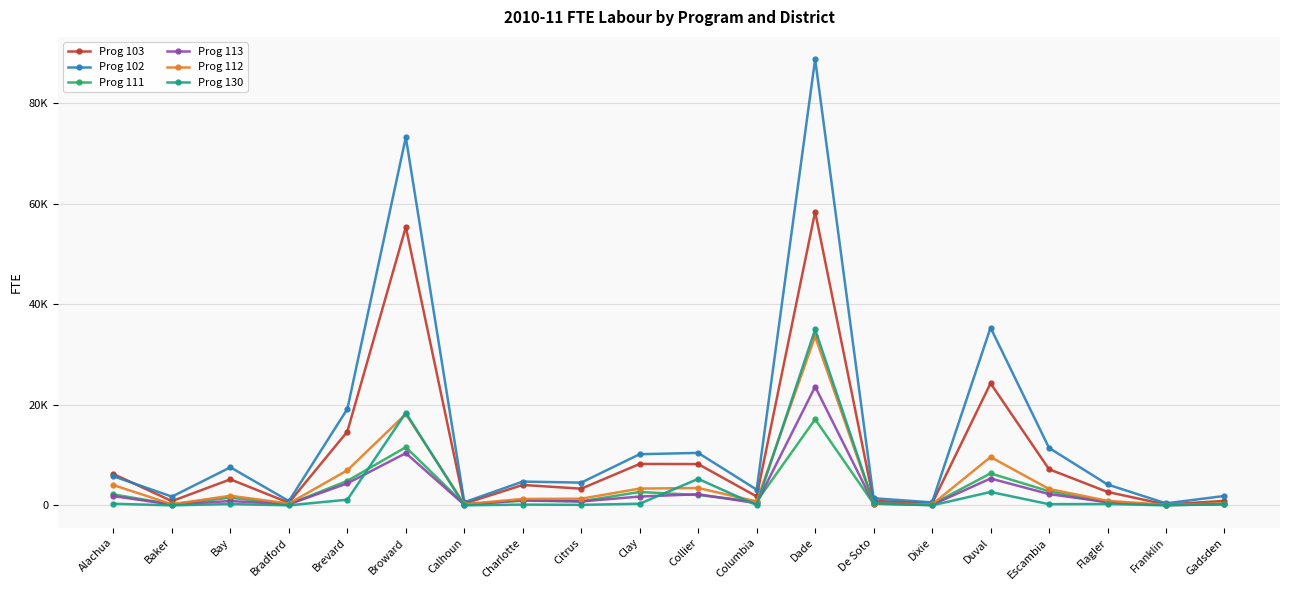

What is the approximate value of Prog 112 at Dixie?

179.1